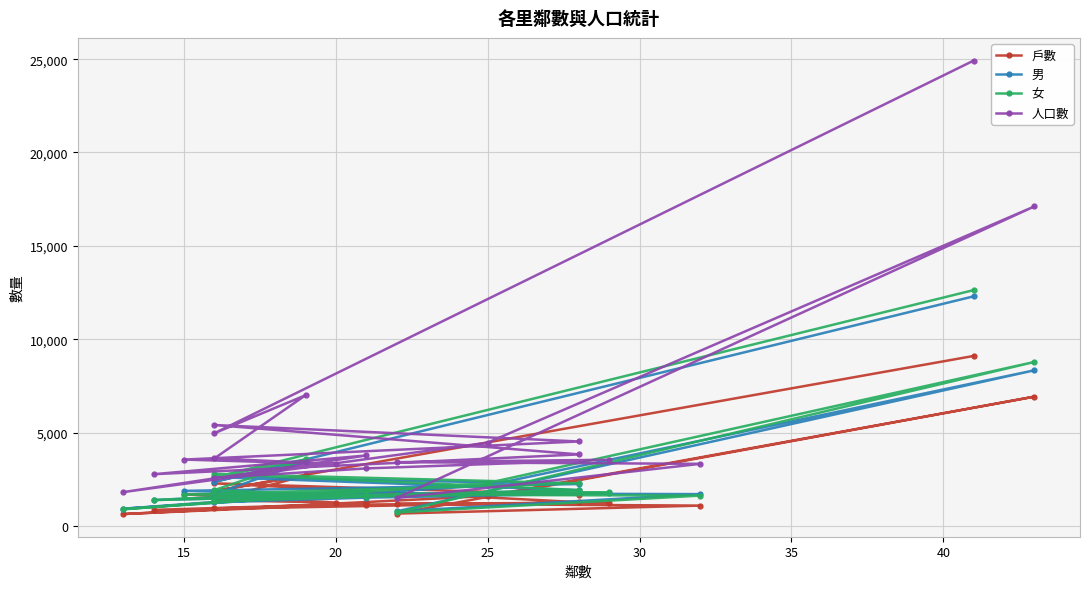

Reading left to right, extract all data points from this chart.

戶數: 9102	1865	2698	1376	1247	1685	1669	2277	1268	854	1200	632	1598	6922	657	1085	1178	1246	1141	932
男: 12295	2363	3434	1698	1678	1874	2239	2617	1908	1384	1879	919	2165	8333	777	1700	1743	1739	1512	1257
女: 12630	2600	3564	1917	1634	1676	2281	2784	1919	1383	1891	889	2293	8780	715	1622	1668	1801	1565	1309
人口數: 24925	4963	6998	3615	3312	3550	4520	5401	3827	2767	3770	1808	4458	17113	1492	3322	3411	3540	3077	2566